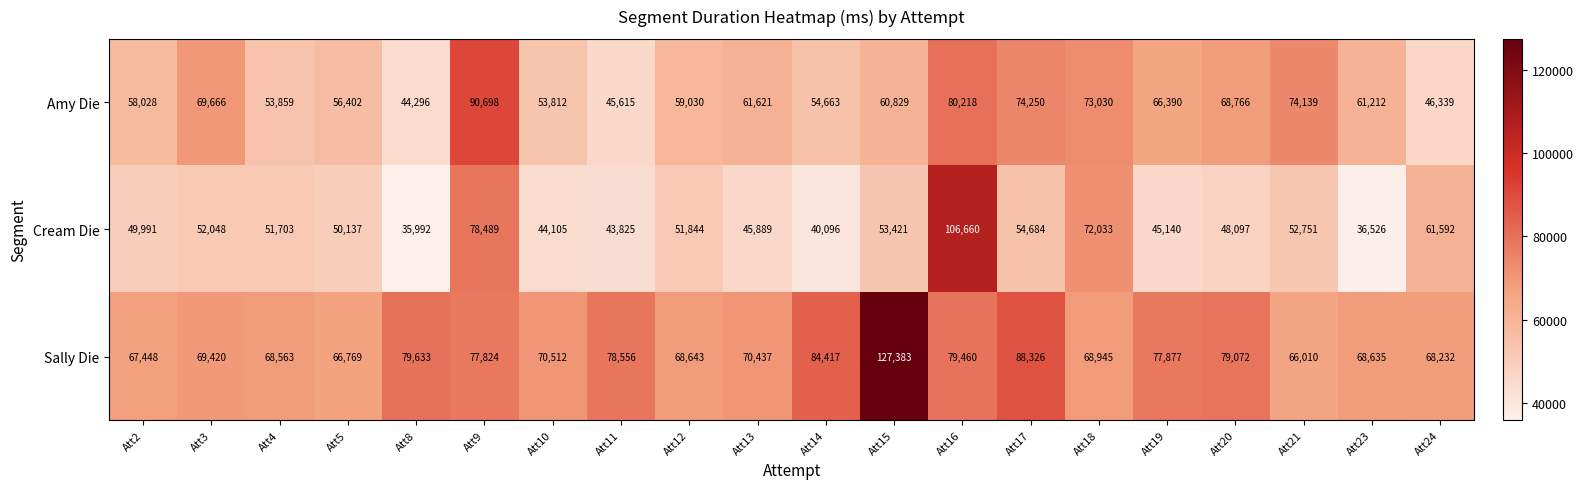

What is the smallest value displayed?

35992